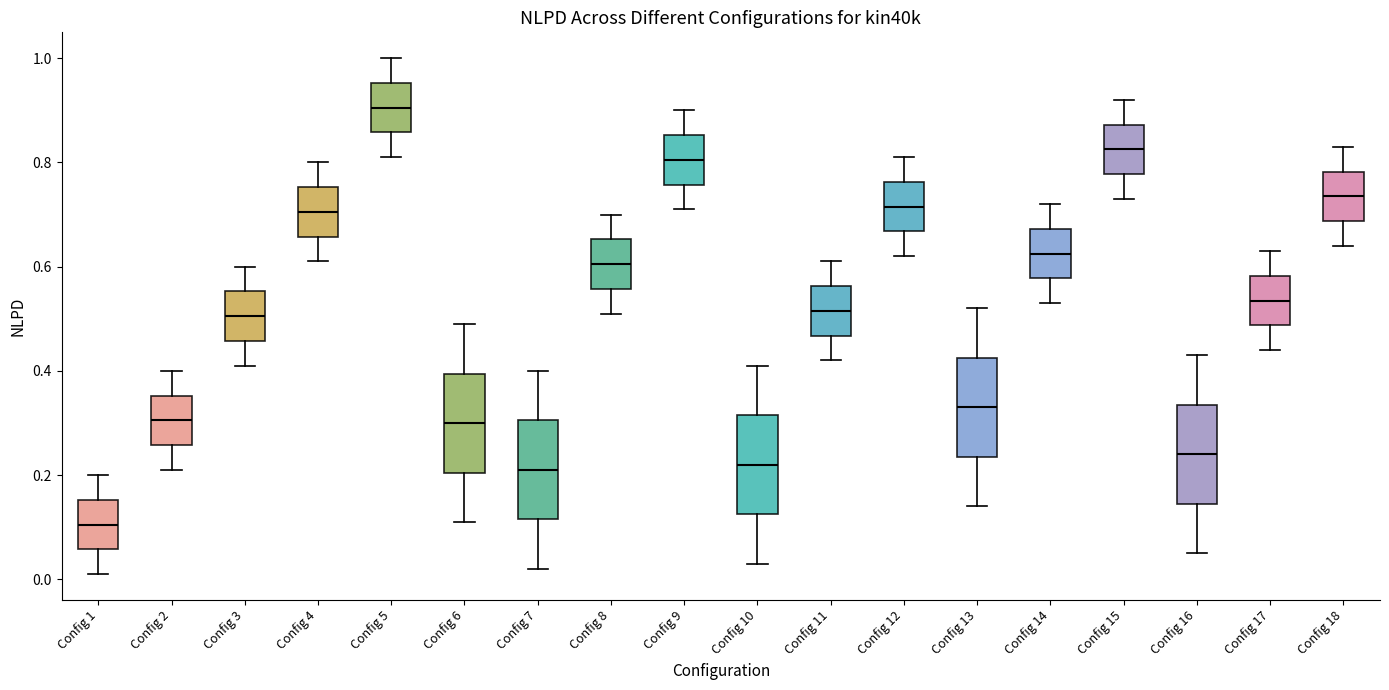

Reading left to right, read every box against the y-axis: the position of its median line, the range the box covers, and the ends of its whiskers. The values are not printed on the chart, so give them approximately, as read against the axis.

Config 1: median 0.10, box 0.06 to 0.16, whiskers 0.02 to 0.20
Config 2: median 0.30, box 0.26 to 0.36, whiskers 0.22 to 0.40
Config 3: median 0.50, box 0.46 to 0.56, whiskers 0.42 to 0.60
Config 4: median 0.70, box 0.66 to 0.76, whiskers 0.62 to 0.80
Config 5: median 0.90, box 0.86 to 0.96, whiskers 0.82 to 1.00
Config 6: median 0.30, box 0.20 to 0.40, whiskers 0.12 to 0.50
Config 7: median 0.22, box 0.12 to 0.30, whiskers 0.02 to 0.40
Config 8: median 0.60, box 0.56 to 0.66, whiskers 0.52 to 0.70
Config 9: median 0.80, box 0.76 to 0.86, whiskers 0.72 to 0.90
Config 10: median 0.22, box 0.12 to 0.32, whiskers 0.04 to 0.42
Config 11: median 0.52, box 0.46 to 0.56, whiskers 0.42 to 0.62
Config 12: median 0.72, box 0.66 to 0.76, whiskers 0.62 to 0.82
Config 13: median 0.34, box 0.24 to 0.42, whiskers 0.14 to 0.52
Config 14: median 0.62, box 0.58 to 0.68, whiskers 0.54 to 0.72
Config 15: median 0.82, box 0.78 to 0.88, whiskers 0.74 to 0.92
Config 16: median 0.24, box 0.14 to 0.34, whiskers 0.06 to 0.44
Config 17: median 0.54, box 0.48 to 0.58, whiskers 0.44 to 0.64
Config 18: median 0.74, box 0.68 to 0.78, whiskers 0.64 to 0.84